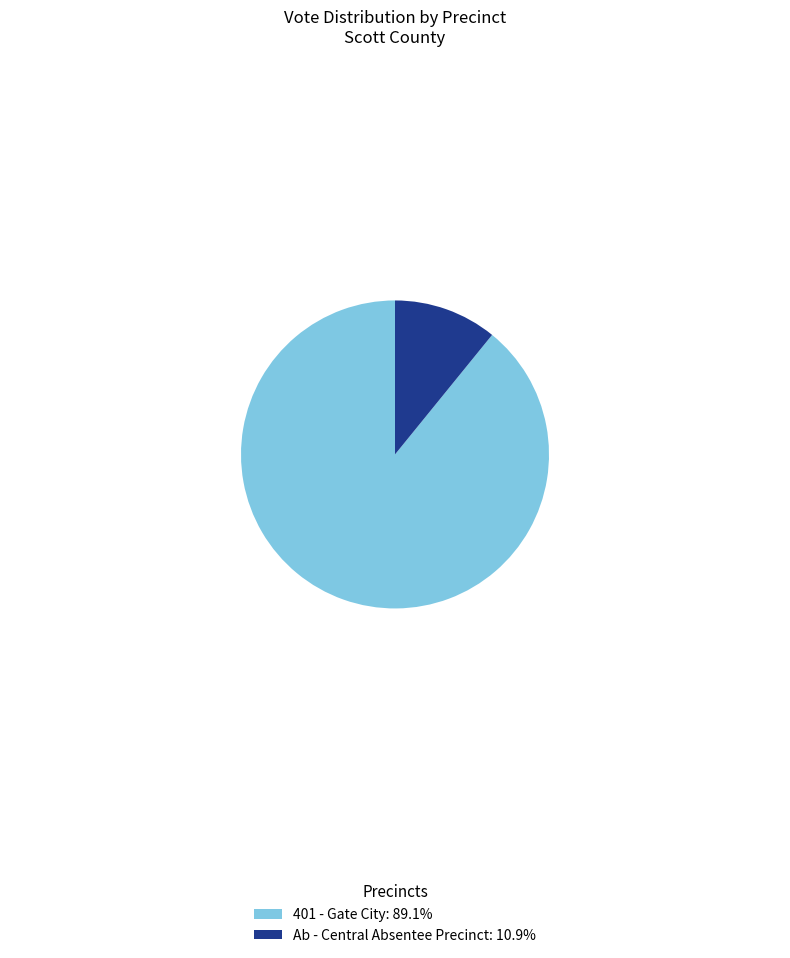

Approximately how many times larger is the value at 401 - Gate City: 89.1% compared to Ab - Central Absentee Precinct: 10.9%?

8.2